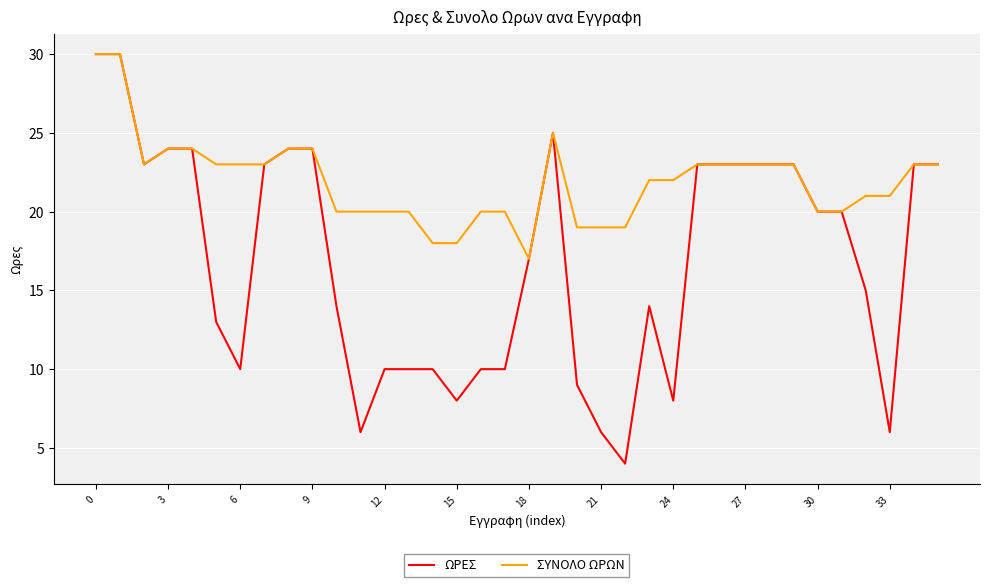

What is the minimum value for ΣΥΝΟΛΟ ΩΡΩΝ?

17